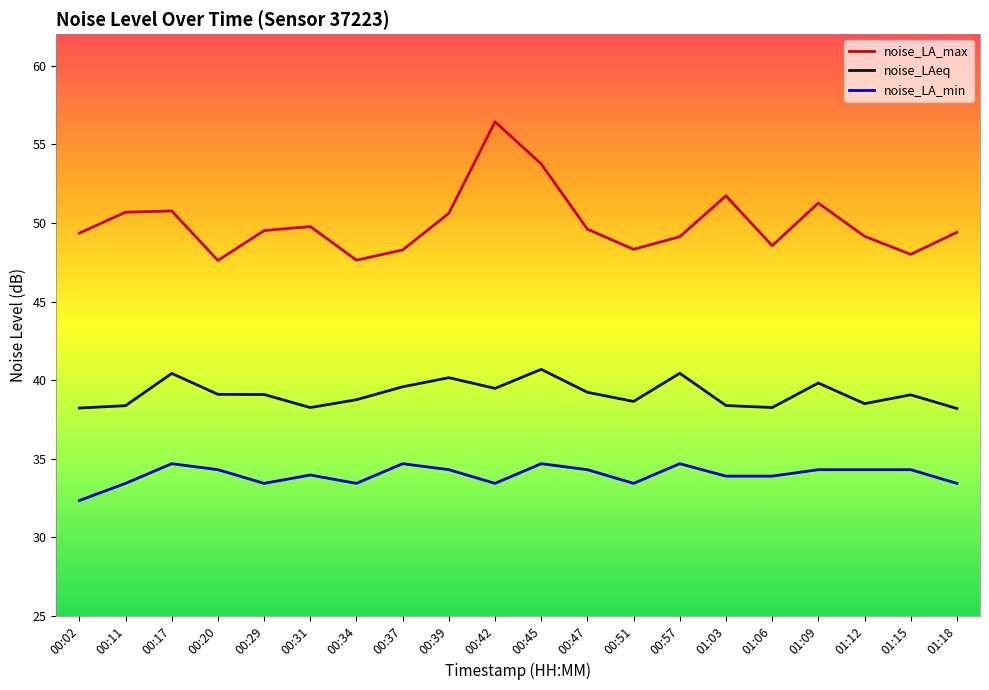

The value of noise_LA_max at 00:57 is 49.1. True or false?

True